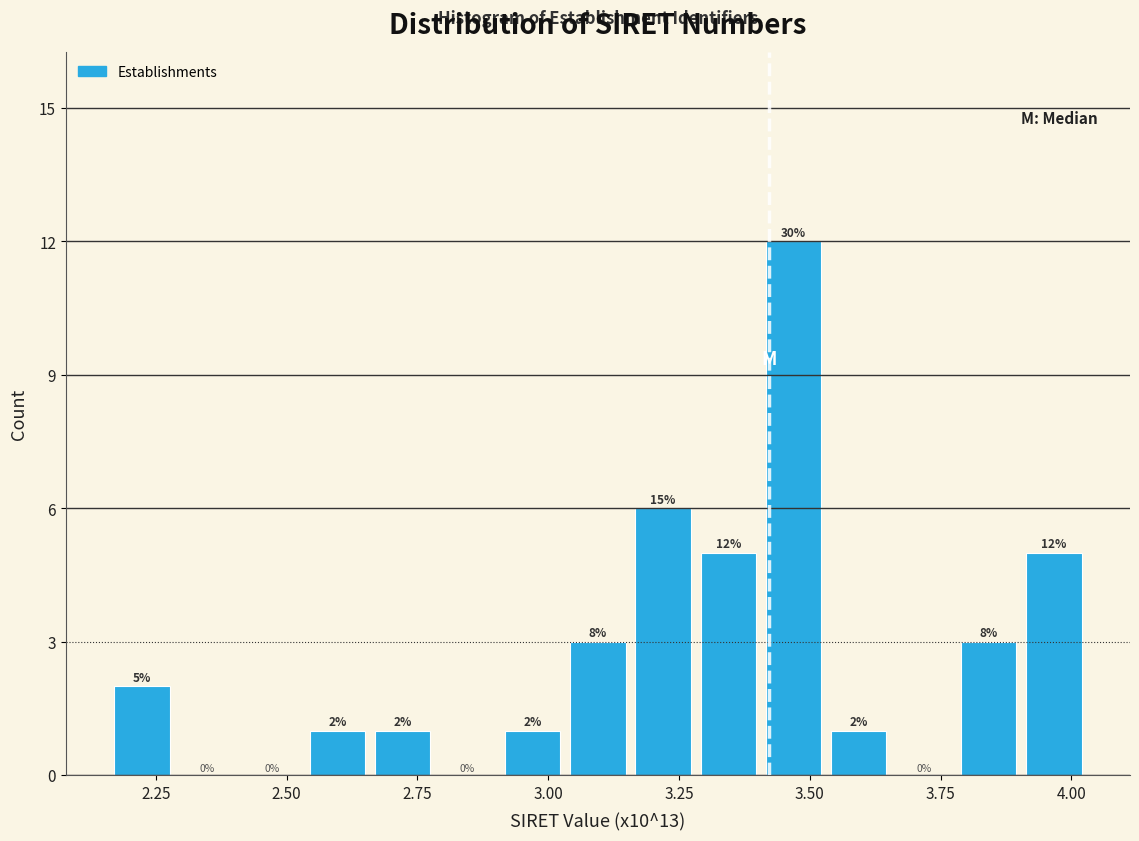

Read against the x-axis, roughly where is the centre of the tallest bar?

3.45